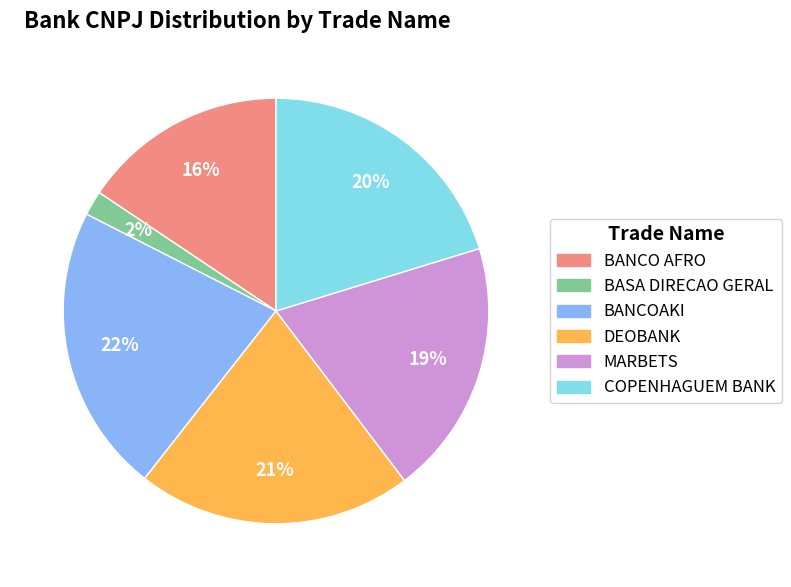

What is the ratio of the value at BASA DIRECAO GERAL to the value at DEOBANK?

0.1